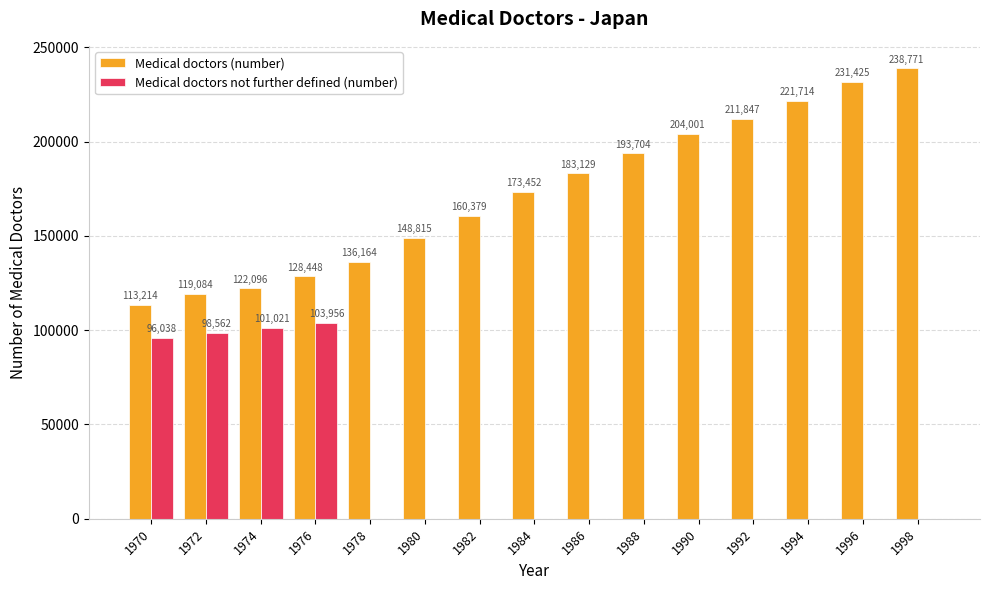

What is the spread (max minus min) of values at 1970?

17176